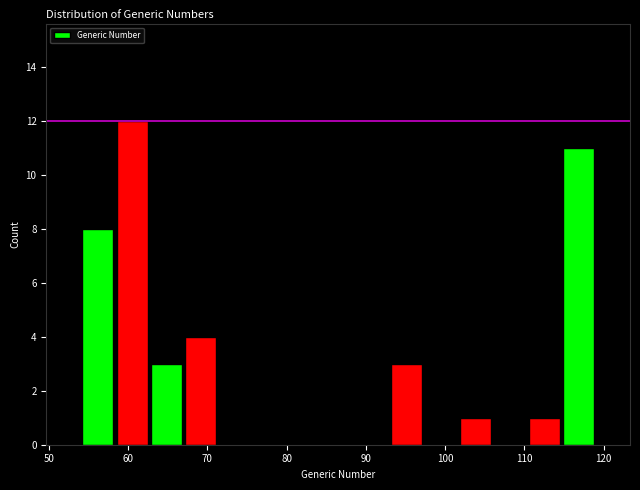

Over which range of the x-axis is the bar tallest?

58 to 63